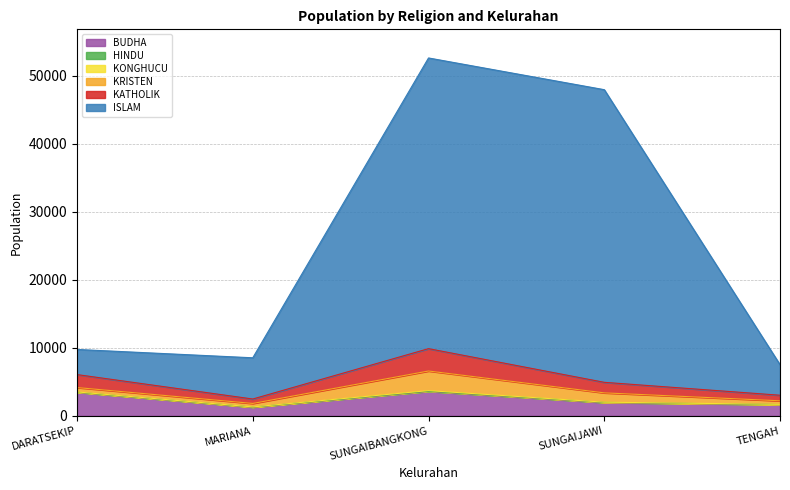

Where is KATHOLIK nearest to the value 6175?

DARATSEKIP